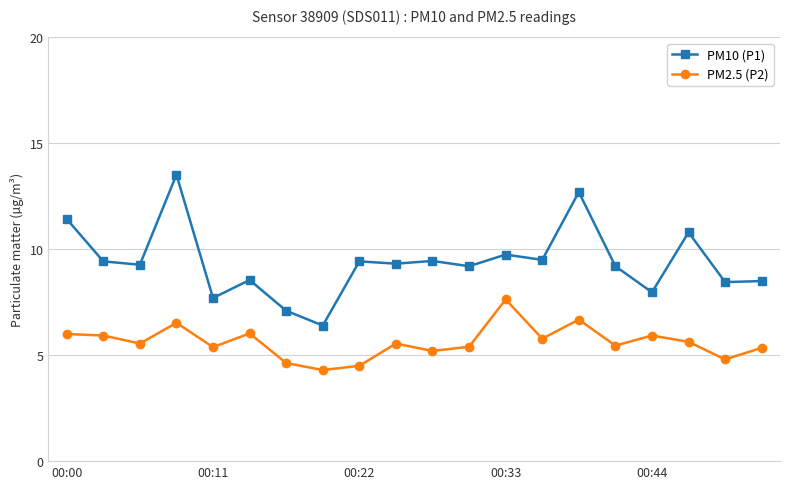

What is the average value of the PM10 (P1) series?

9.4